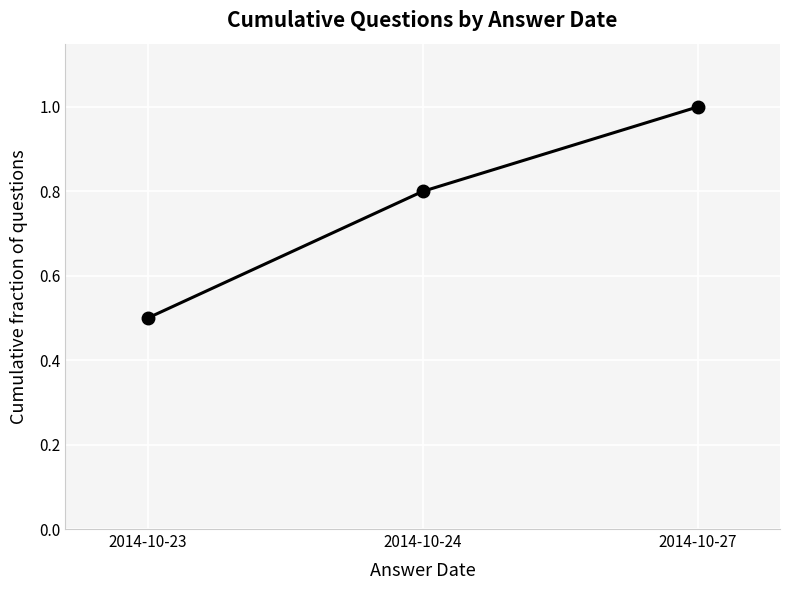

Count the number of categories in the chart.

3